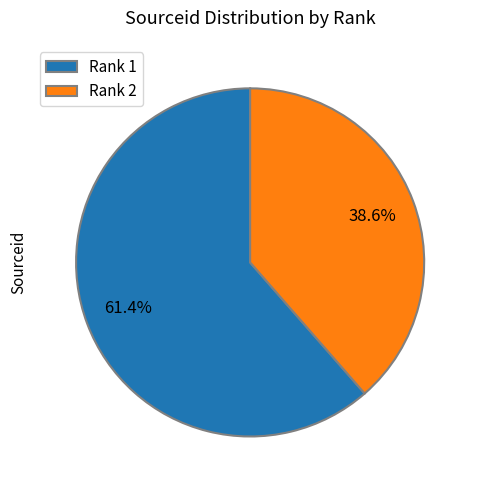

To the nearest percent, what is the difference between the largest and smallest slice percentages?

23%